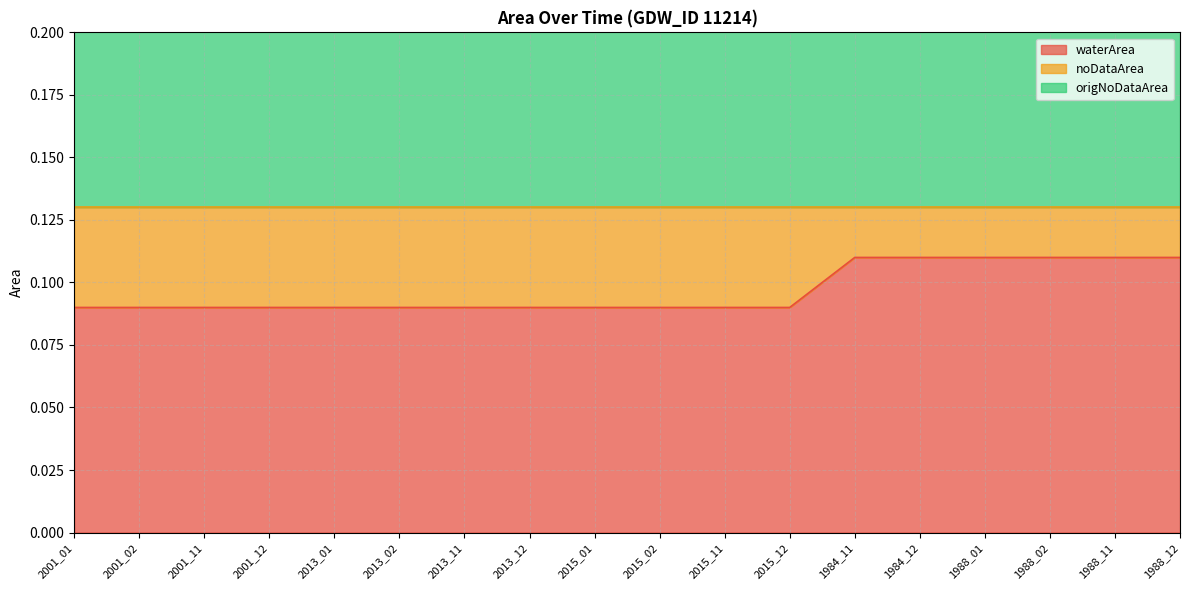

Does the chart display data point markers on the line(s)?

No